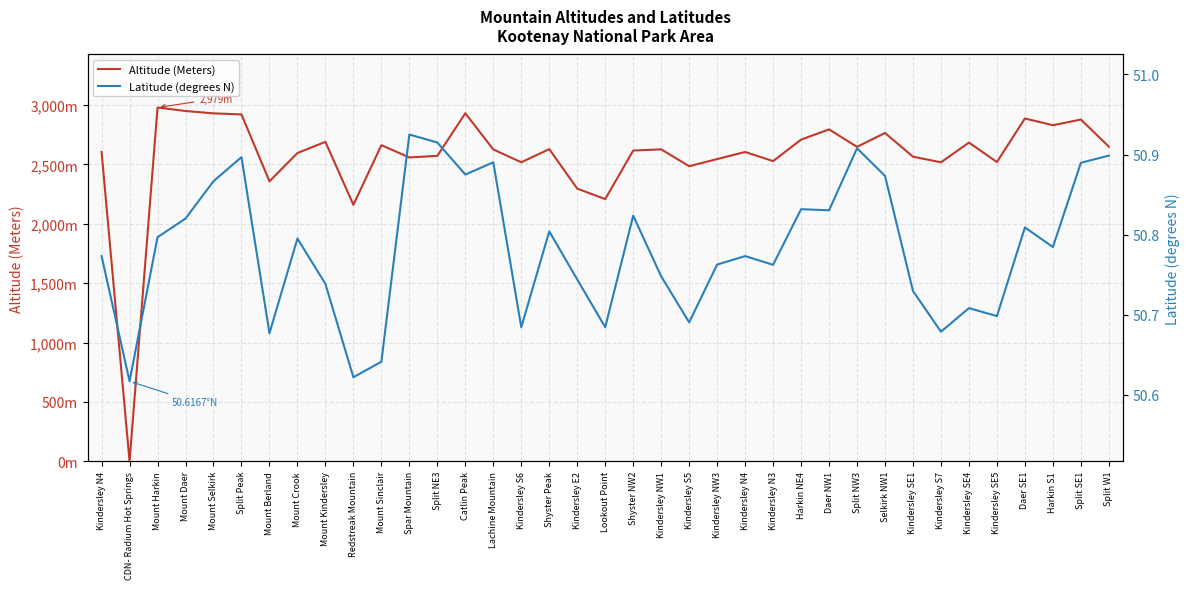

What is the spread (max minus min) of values at Mount Daer?

2899.2